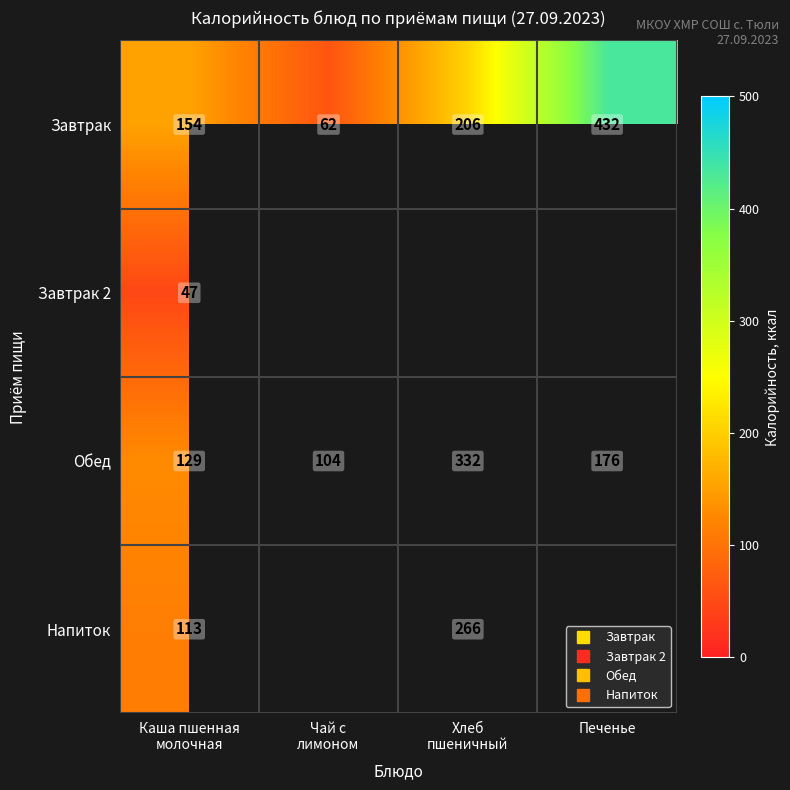

What is the greatest value displayed?

432.0